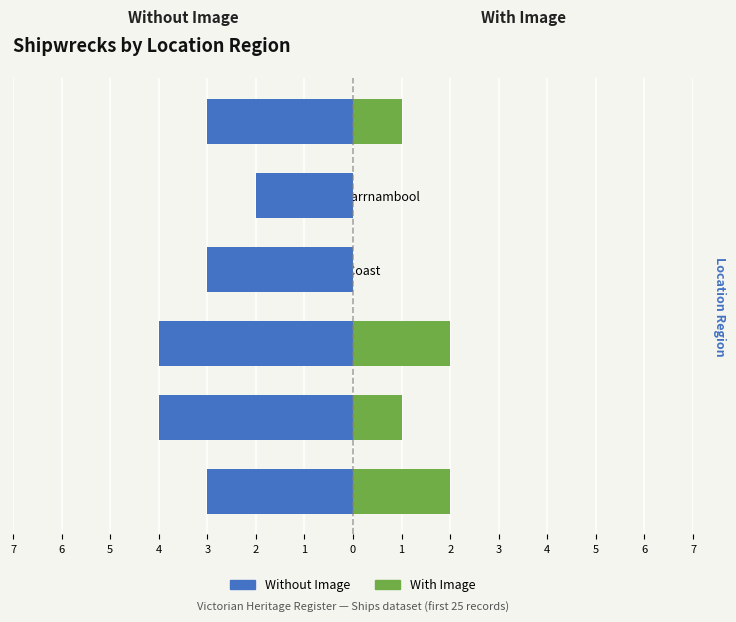

How many data points does each series have?

6